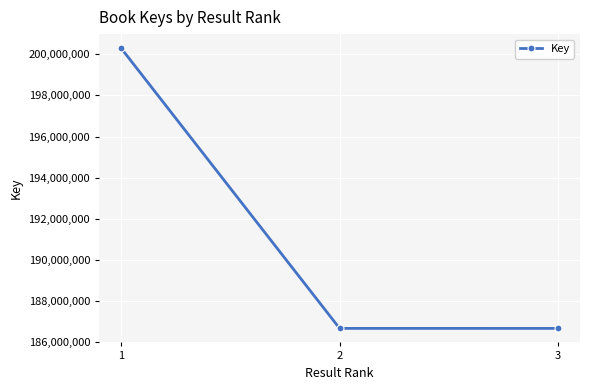

What is the smallest value displayed?

186672280